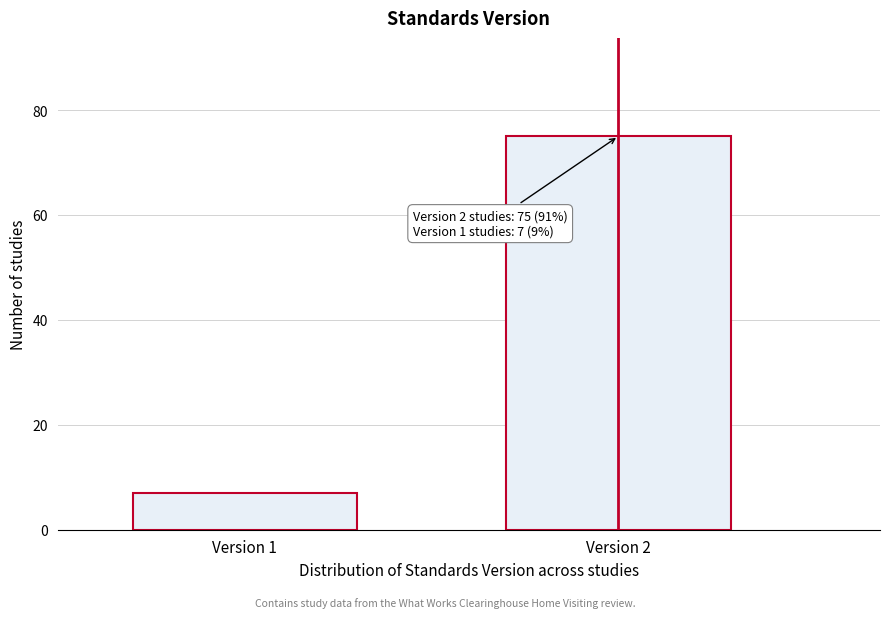

Reading left to right, what are all the values shown in this chart?

7	75